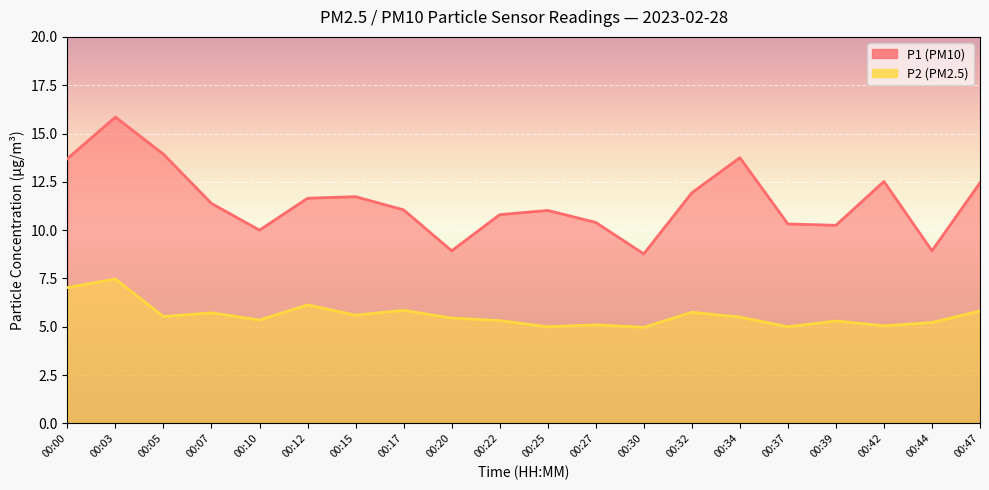

Which has a higher value, 00:37 or 00:47?

00:47